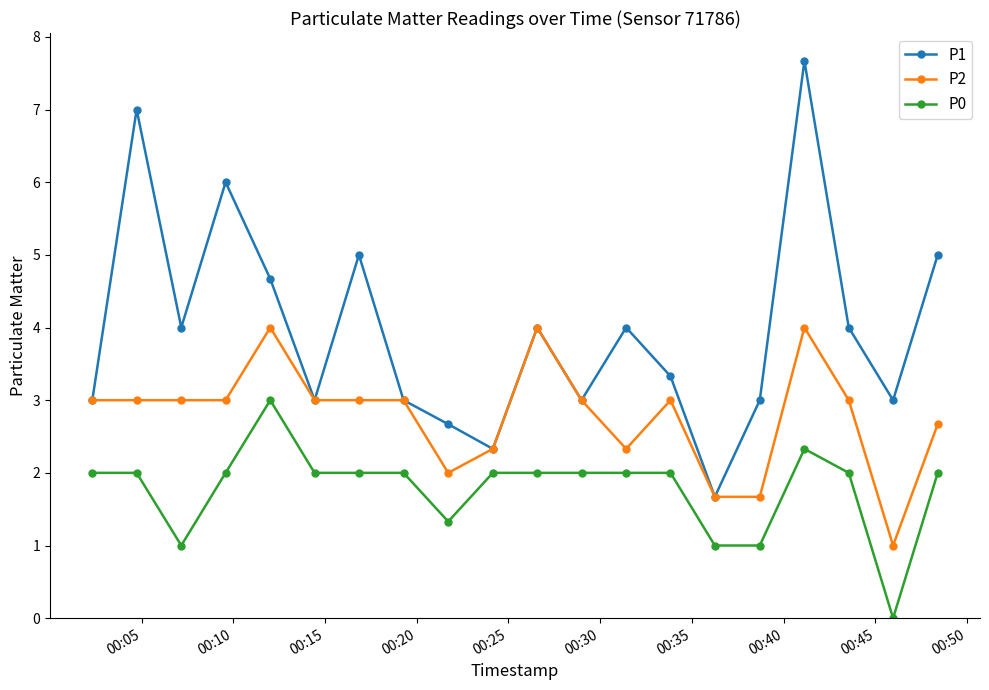

Which series has the largest total across all categories?

P1